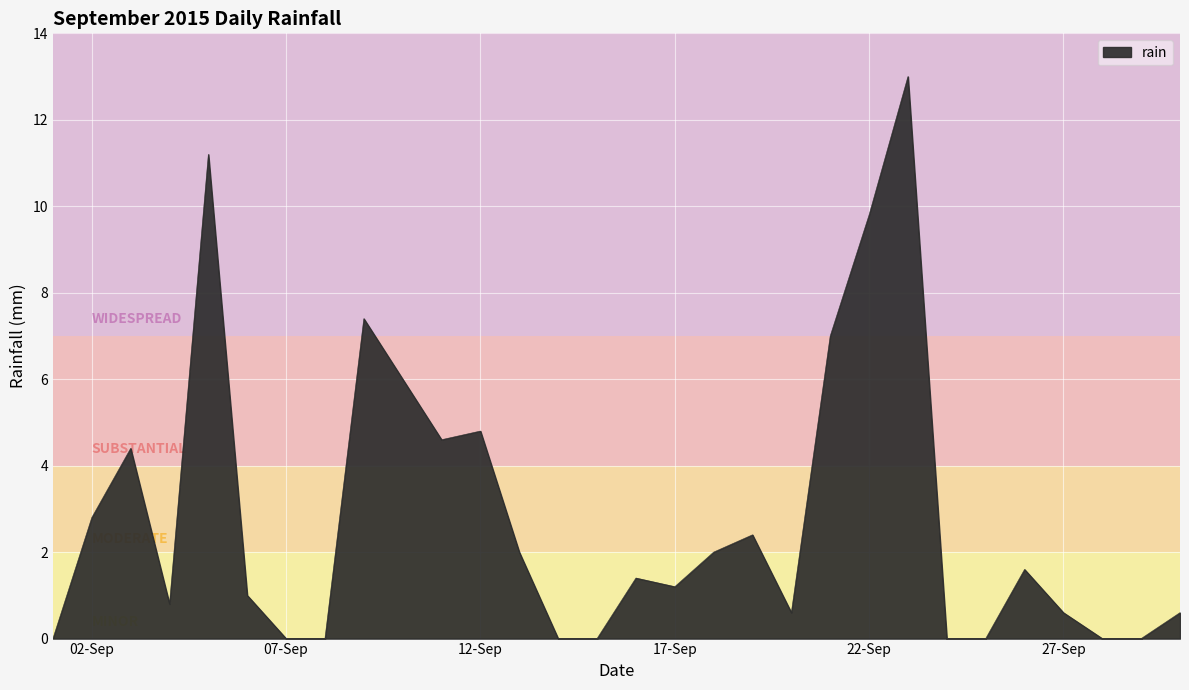

What is the greatest value displayed?

13.0